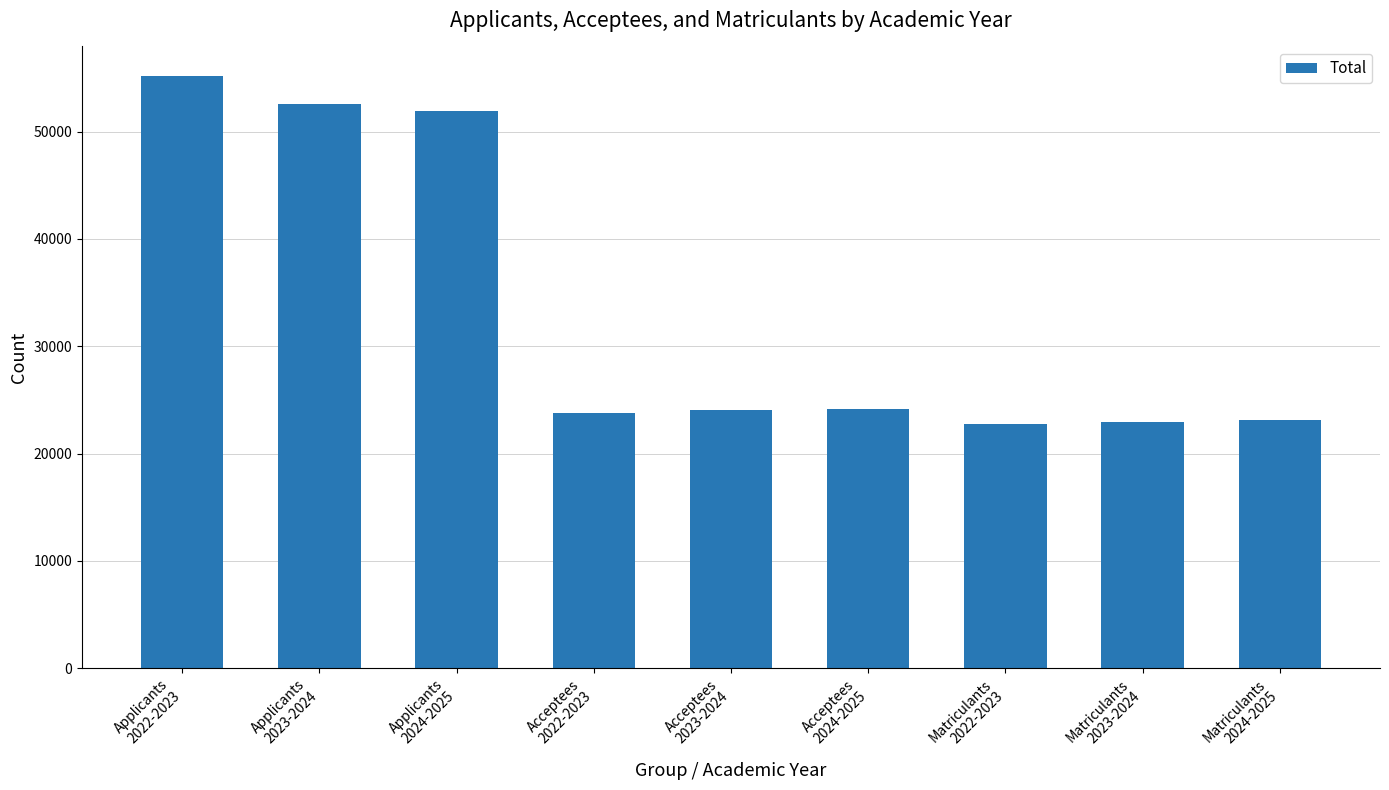

What is the change in value from Applicants
2022-2023 to Applicants
2024-2025?

-3243